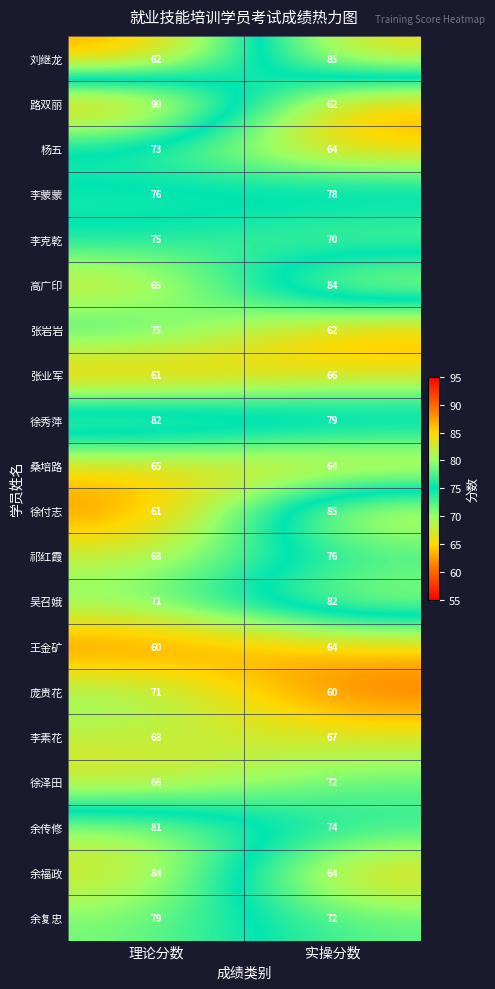

The value of 王金矿 at 理论分数 is 17. True or false?

False